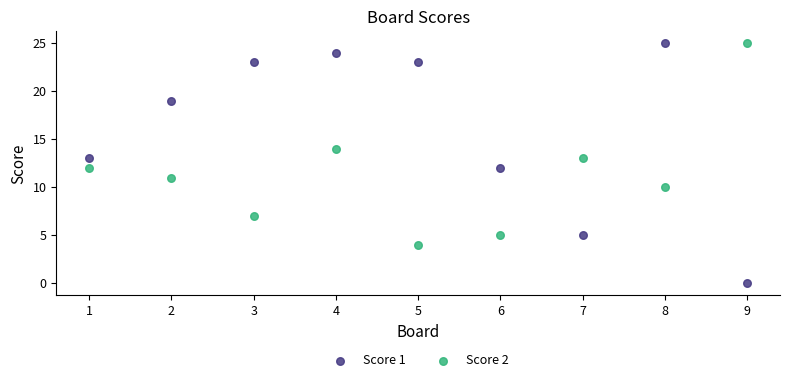

What is the X range (max minus min) for the scatter plot?

8